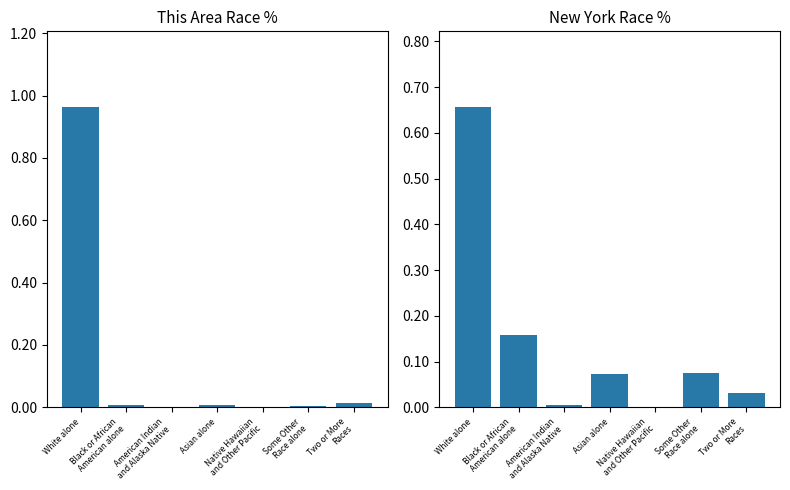

At which category is the sum across all series the highest?

White alone